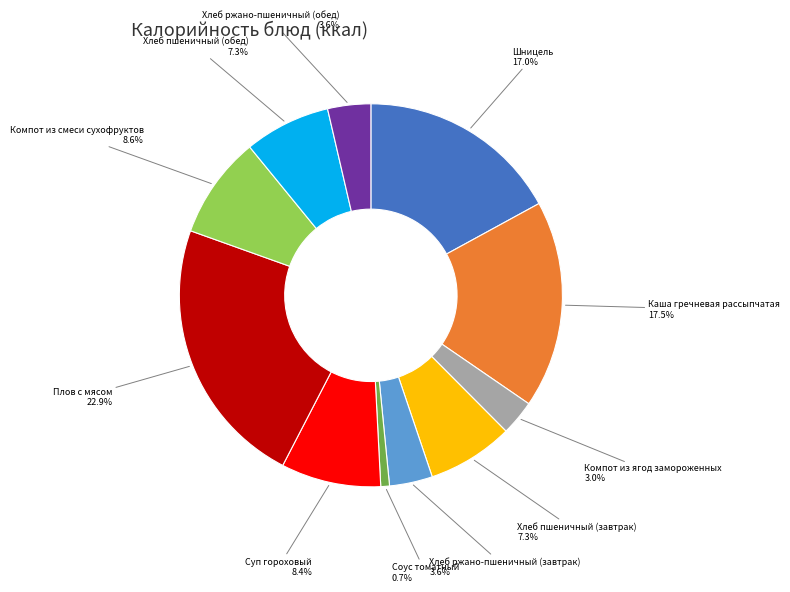

Is there a majority slice in this chart?

No